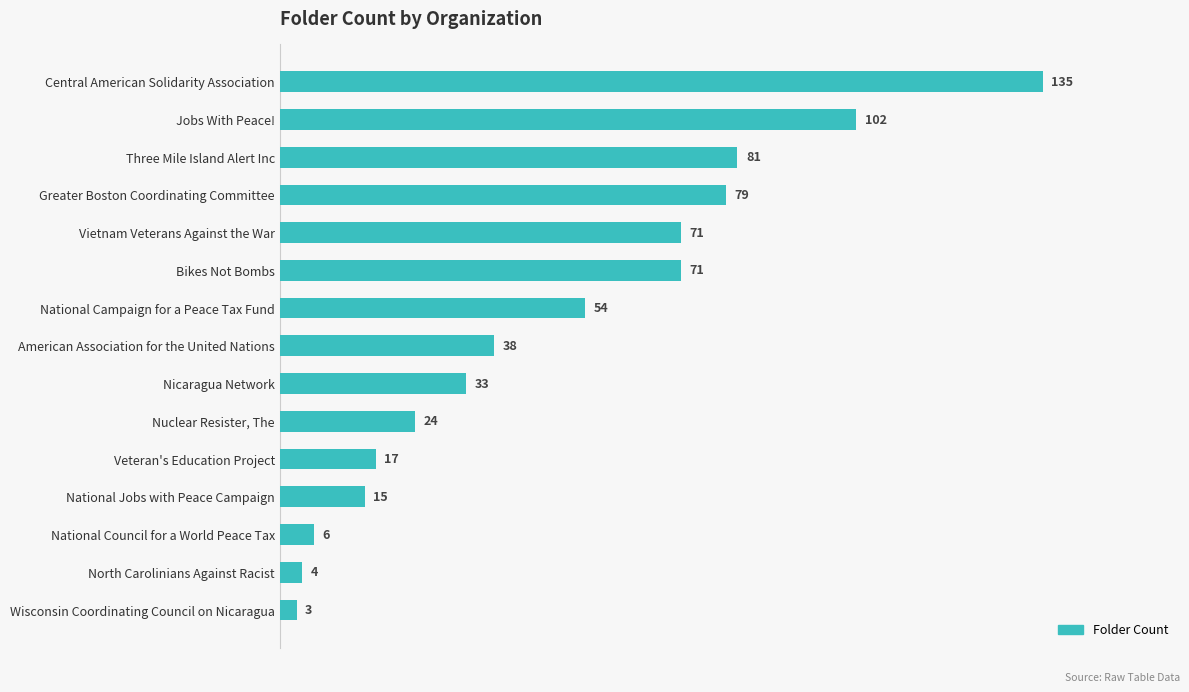

What is the maximum value shown in the chart?

135